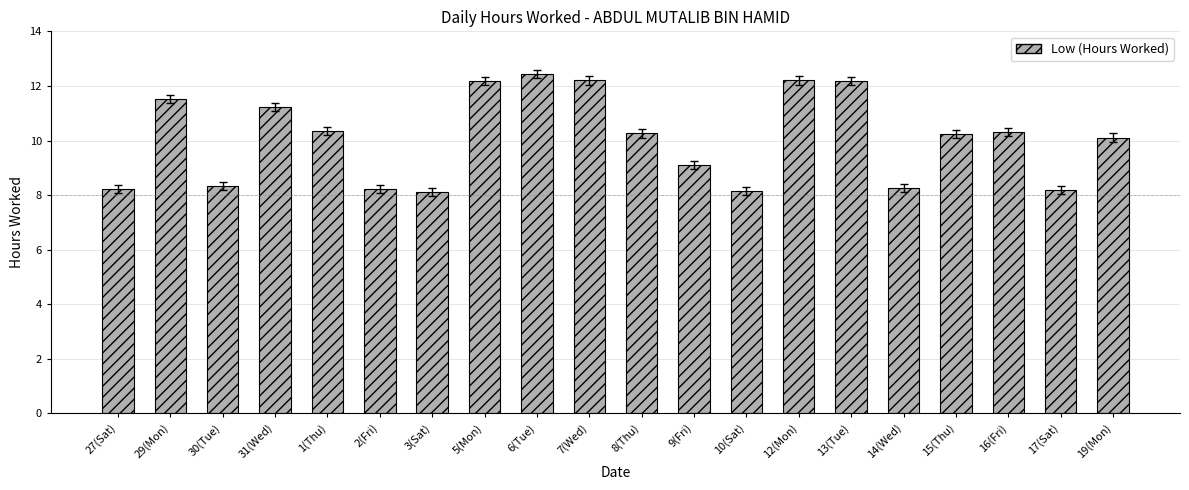

What is the minimum value shown in the chart?

8.1